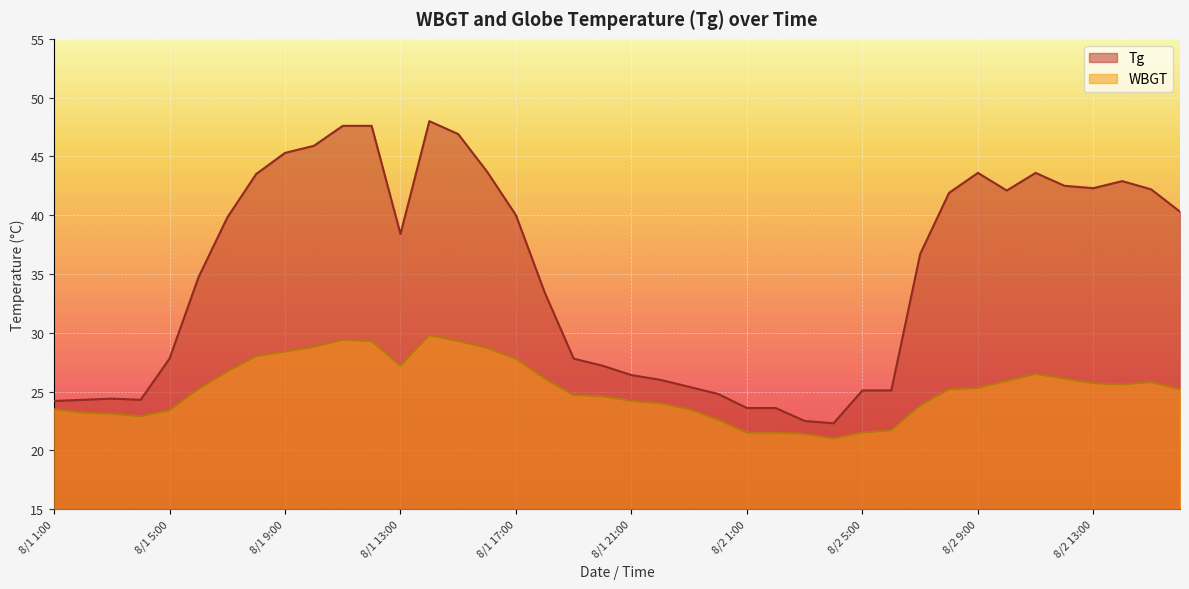

At which category is the sum across all series the highest?

8/1 14:00